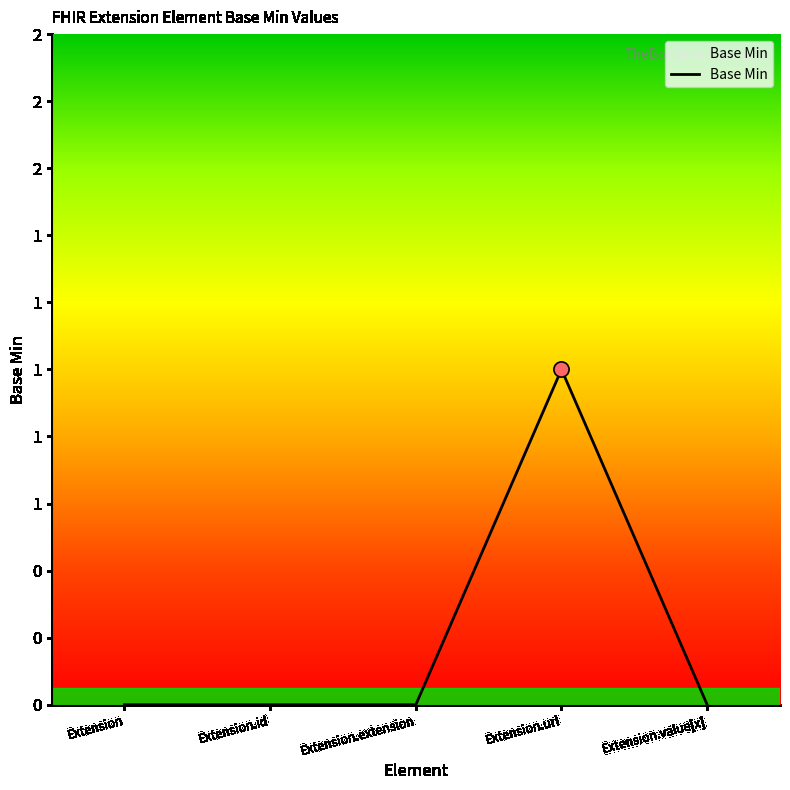

Does the chart have visible grid lines?

No